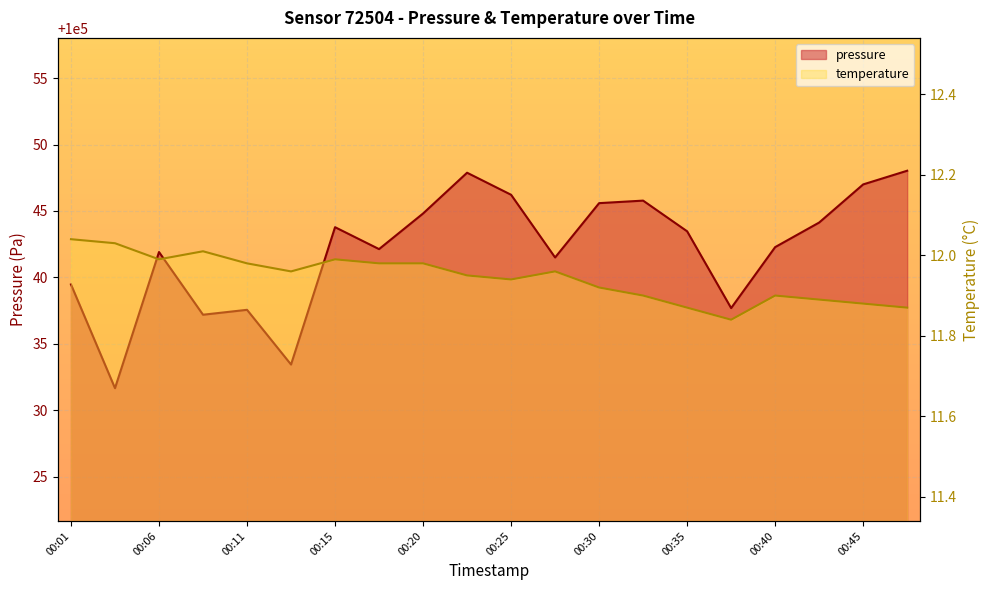

The value of temperature at 00:28 is 4.6. True or false?

False